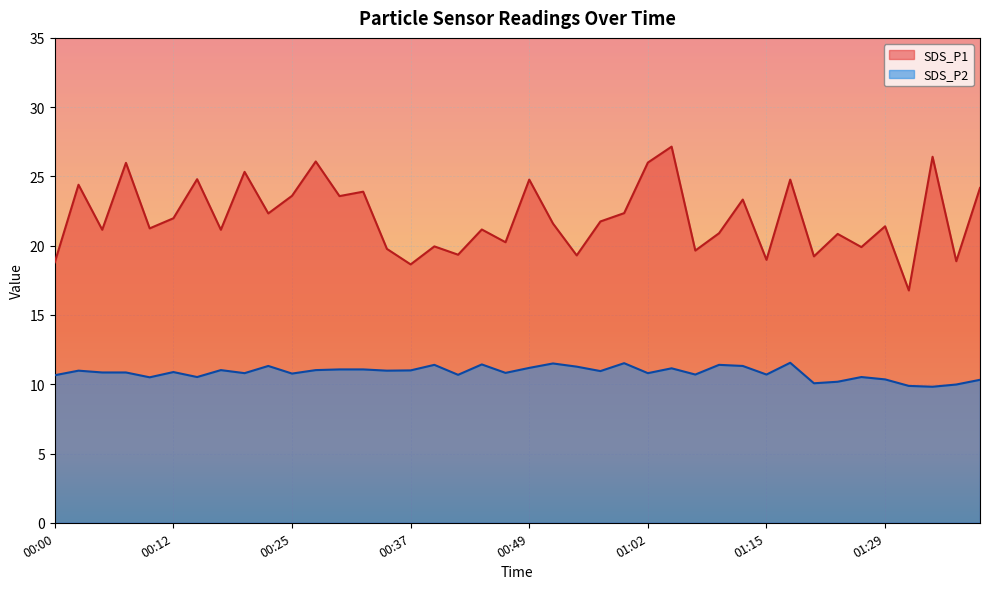

Rank the series by their maximum value, from lowest to highest.

SDS_P2, SDS_P1